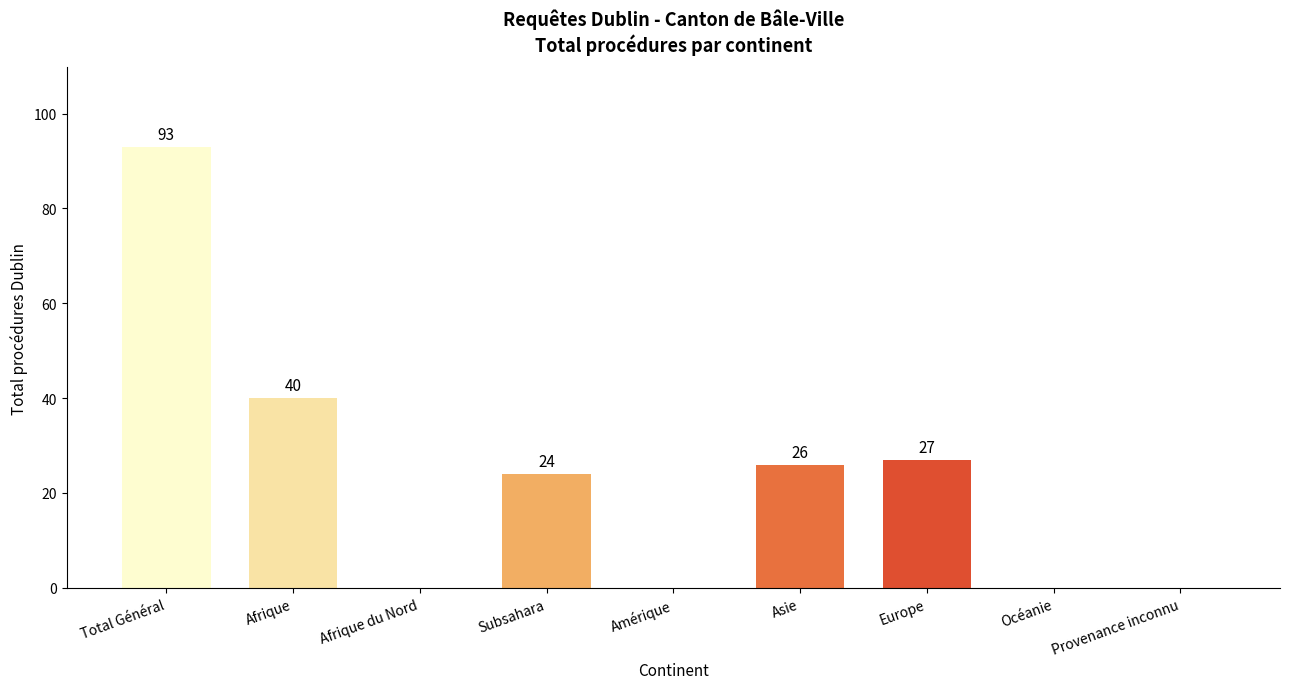

What is the sum of all values?

210